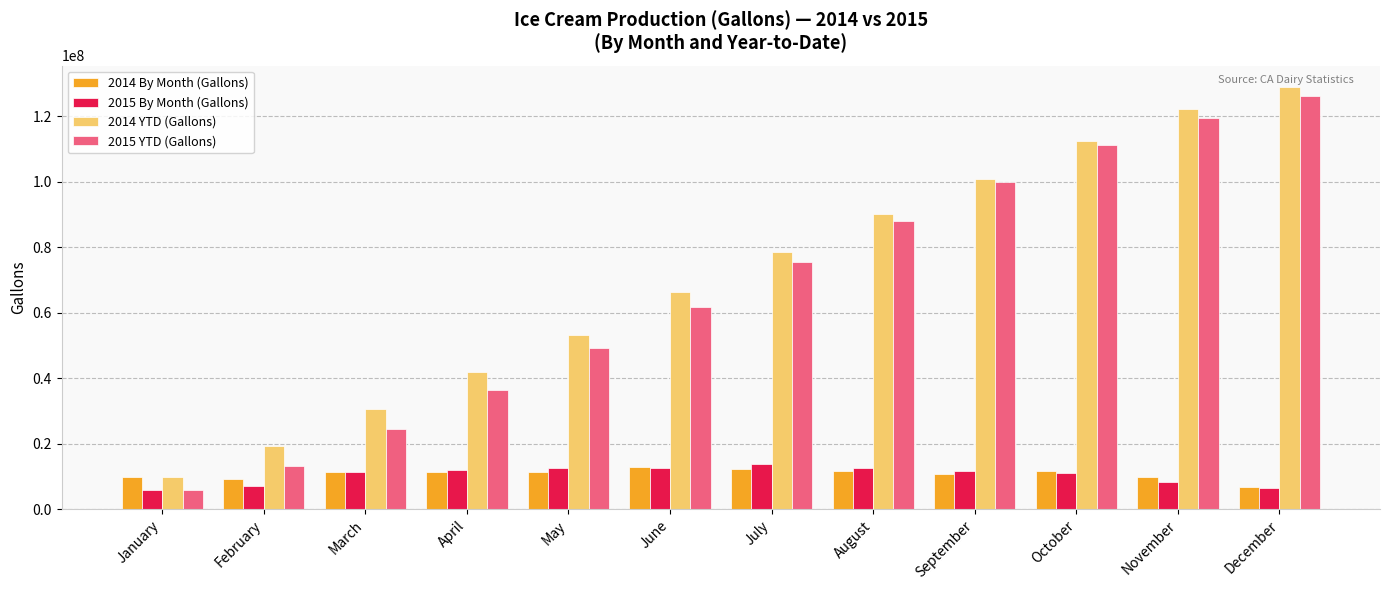

How many data points in 2015 By Month (Gallons) are less than 11810569?

6